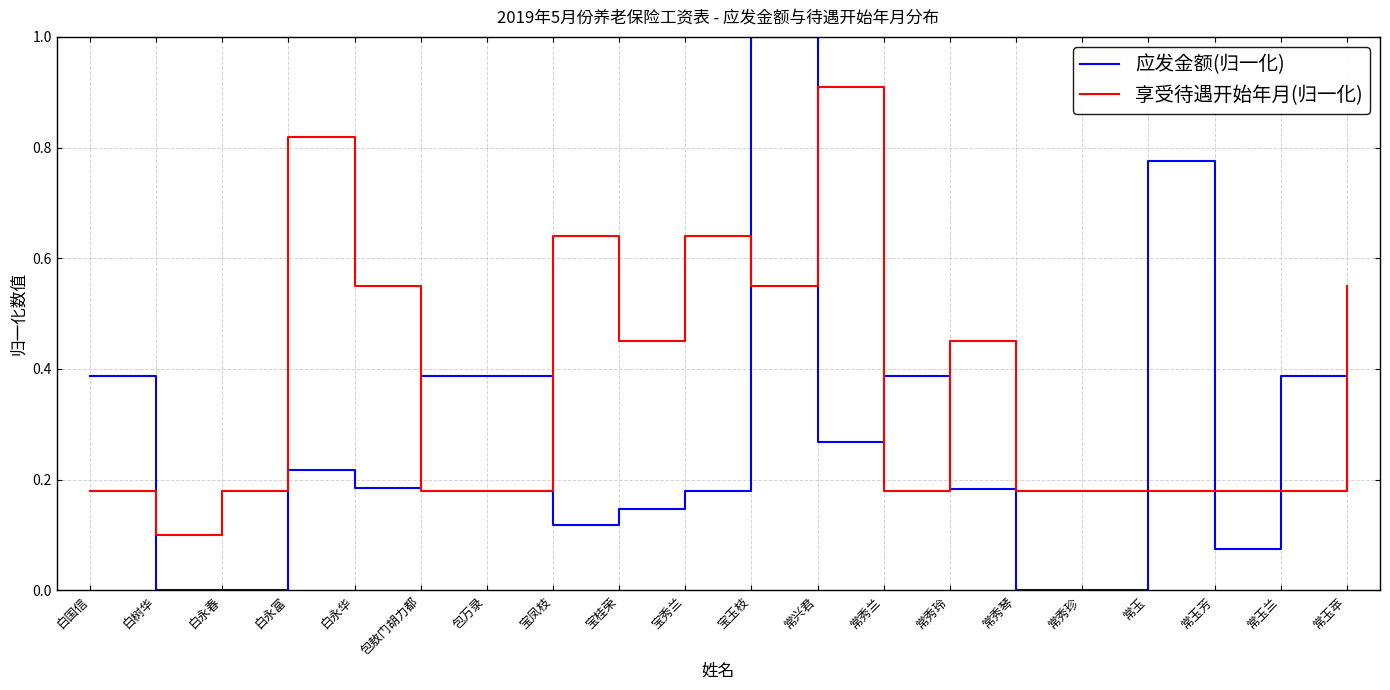

Rank the series by their maximum value, from lowest to highest.

享受待遇开始年月(归一化), 应发金额(归一化)